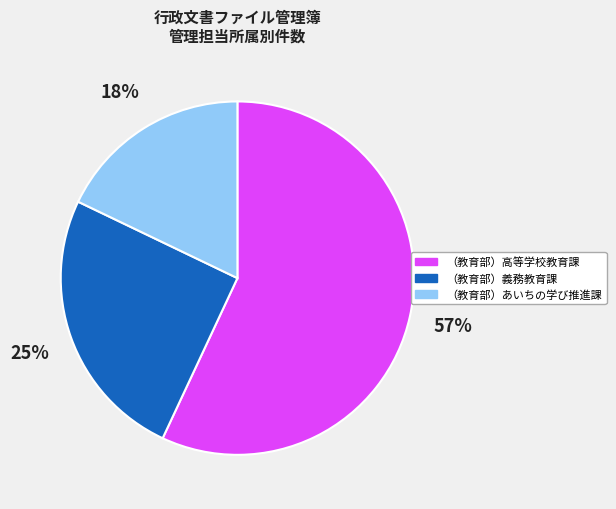

Is the sum of （教育部）義務教育課 and （教育部）高等学校教育課 greater than half?

Yes